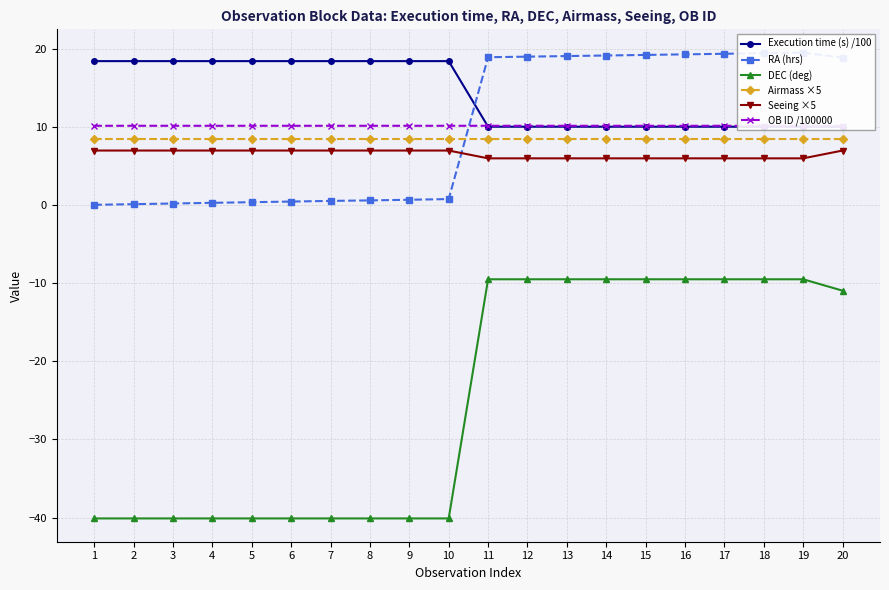

Which has a higher value, 16 or 6?

6